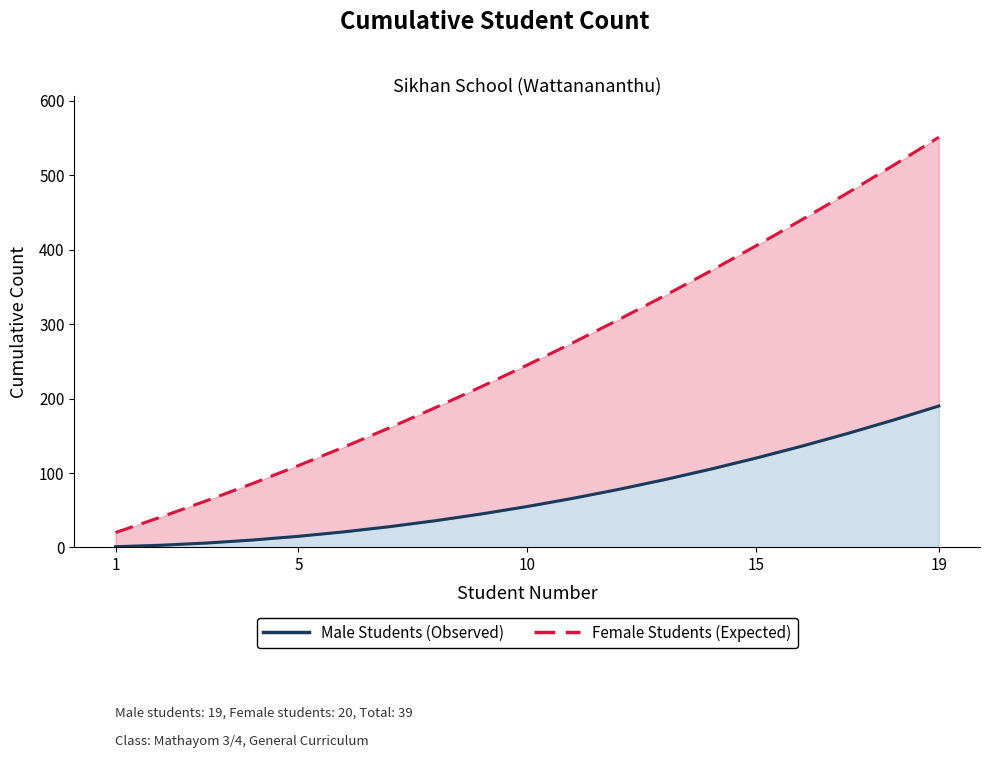

Rank the series by their maximum value, from lowest to highest.

Male Students (Observed), Female Students (Expected)